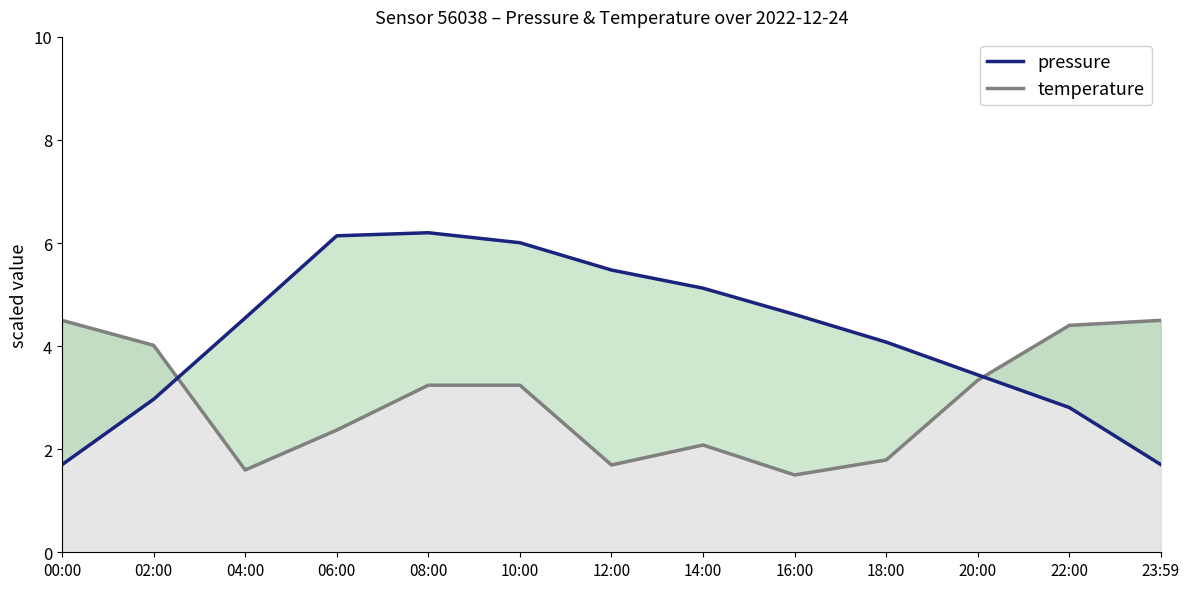

Reading left to right, what are all the values shown in this chart?

temperature: 4.5	4.0	1.6	2.4	3.2	3.2	1.7	2.1	1.5	1.8	3.3	4.4	4.5
pressure: 1.7	3.0	4.5	6.1	6.2	6.0	5.5	5.1	4.6	4.1	3.4	2.8	1.7